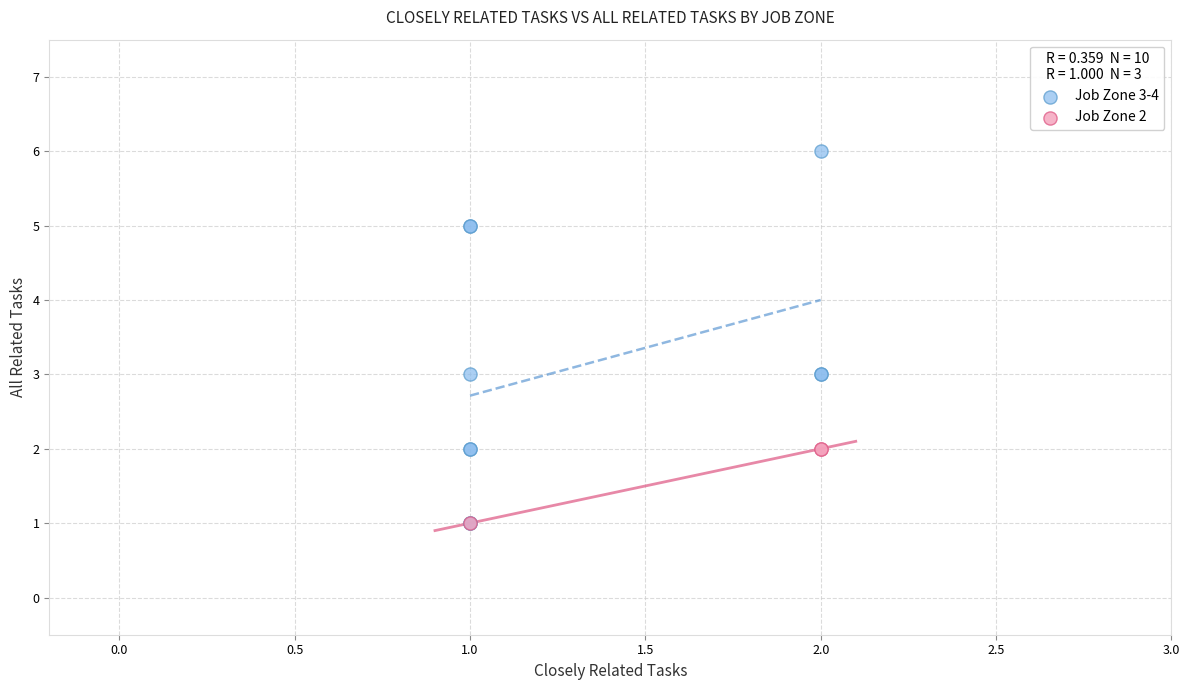

What are all the series names shown in the legend?

Job Zone 3-4, Job Zone 2